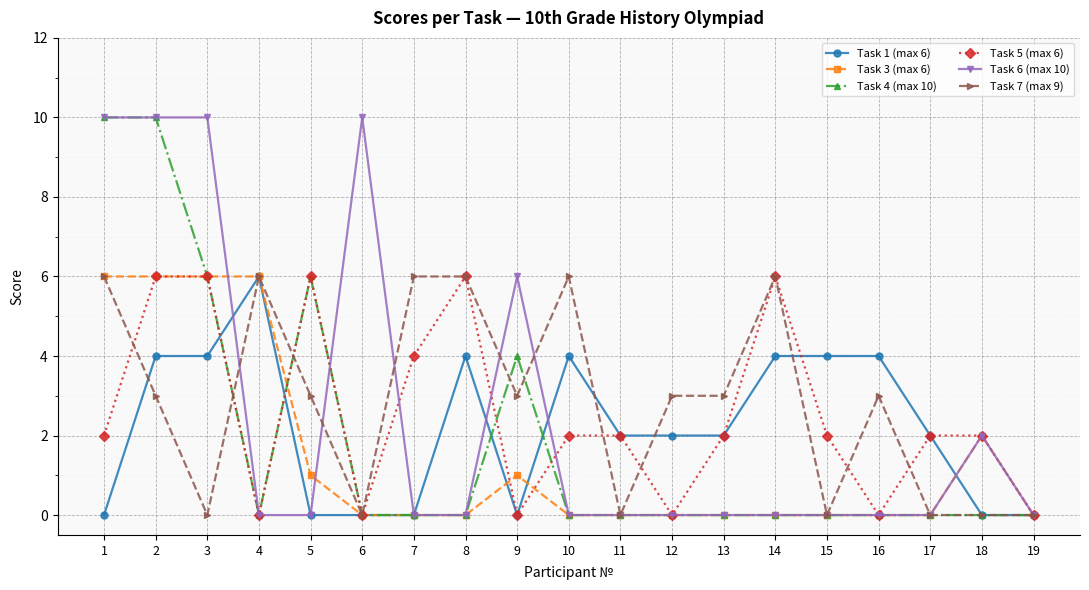

True or false: Task 6 (max 10) has more than 1 points higher than both neighbors.

True